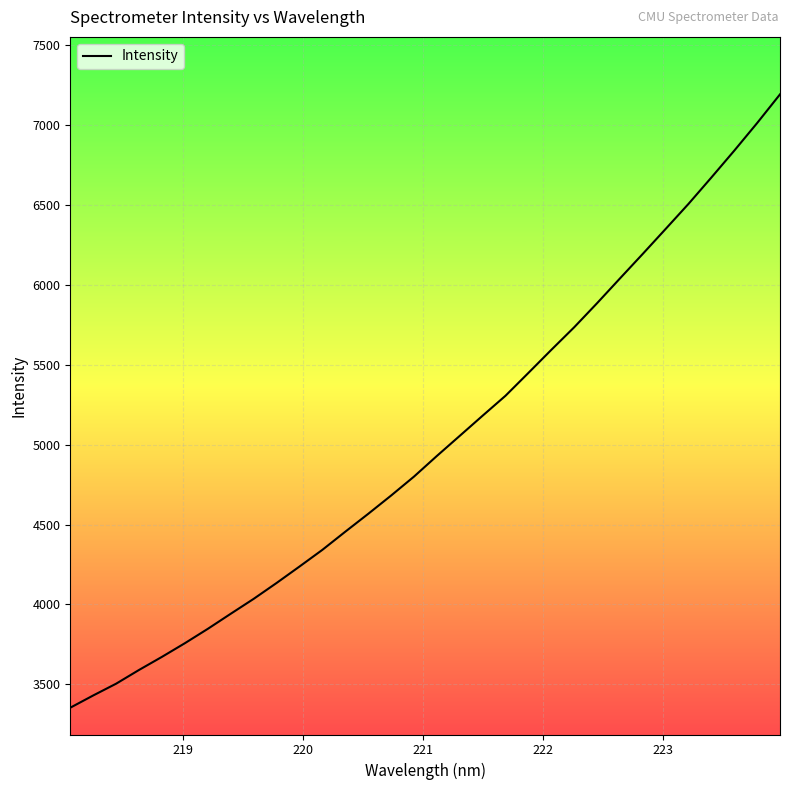

What is the greatest value displayed?

7192.1